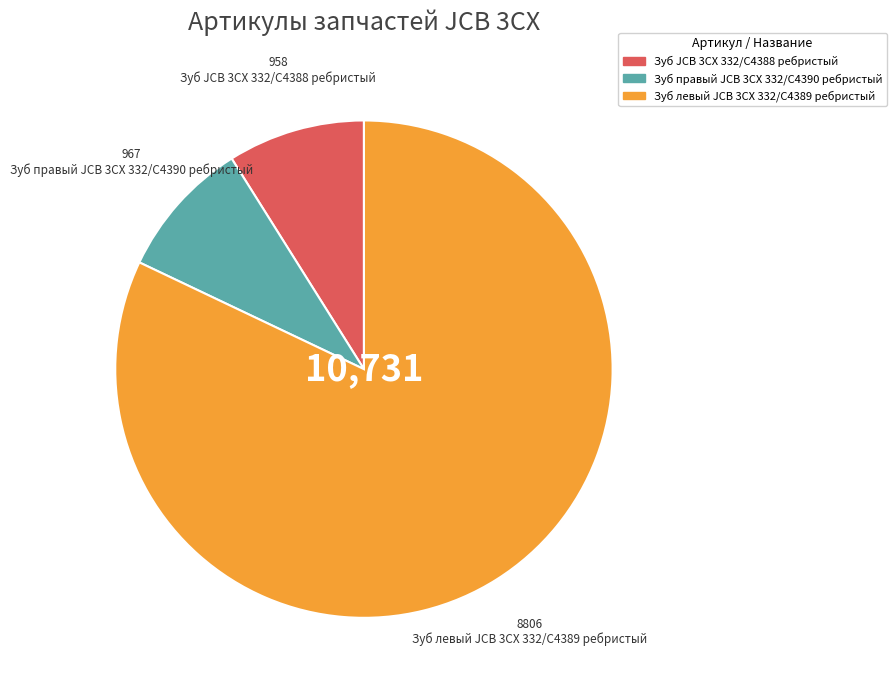

Is the sum of Зуб правый JCB 3CX 332/C4390 ребристый and Зуб левый JCB 3CX 332/C4389 ребристый greater than half?

Yes